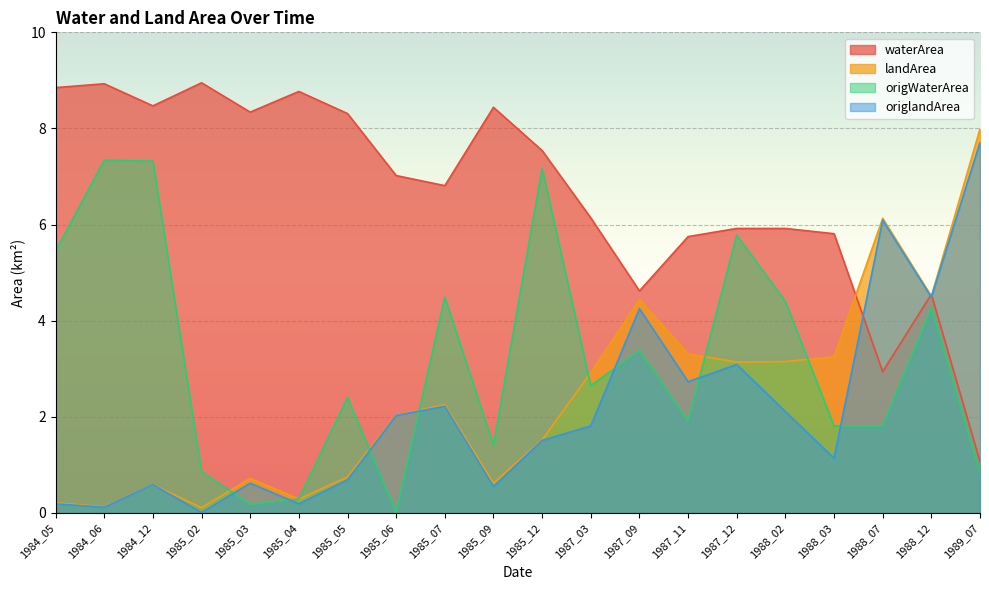

True or false: landArea has a value of 0.2 at 1984_05.

True